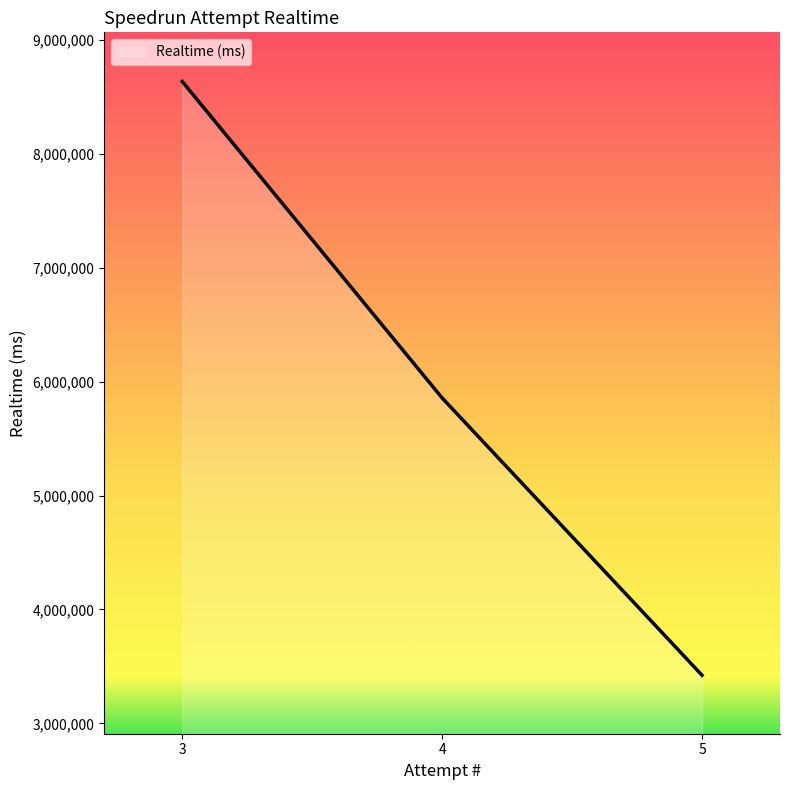

Read the value at 5, to the nearest 50.

3422350